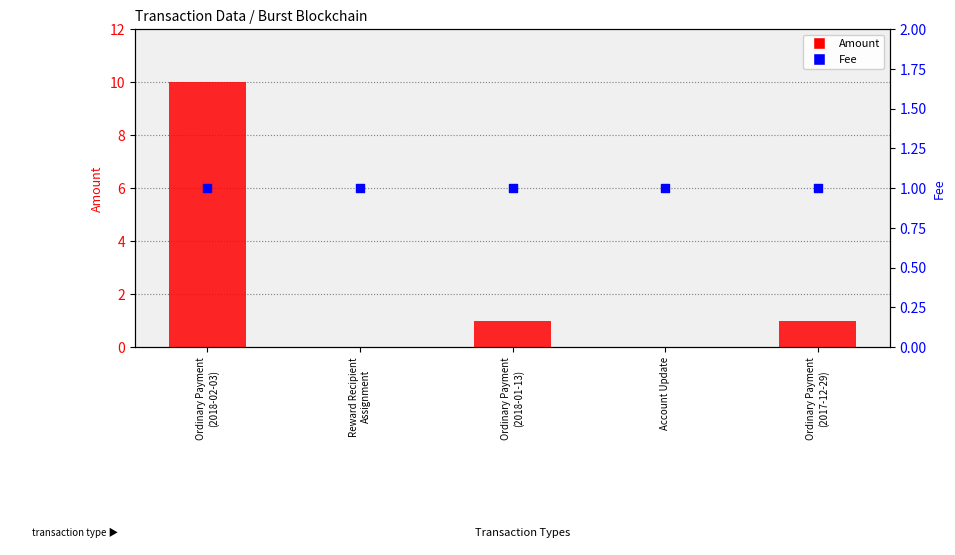

What is the total value across all series at Reward Recipient
Assignment?

1.0